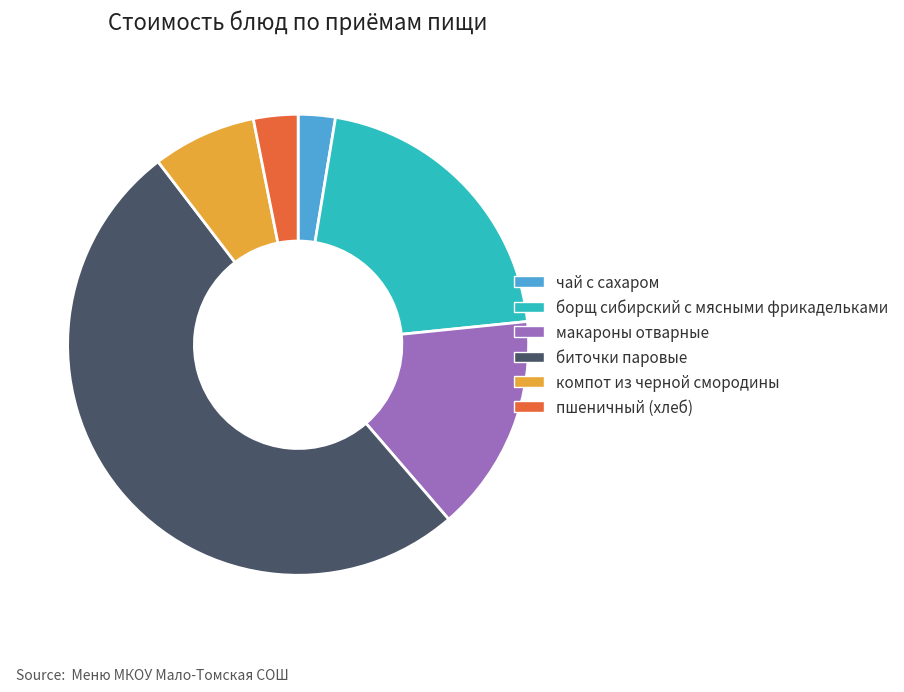

What is the smallest slice in the pie chart?

чай с сахаром